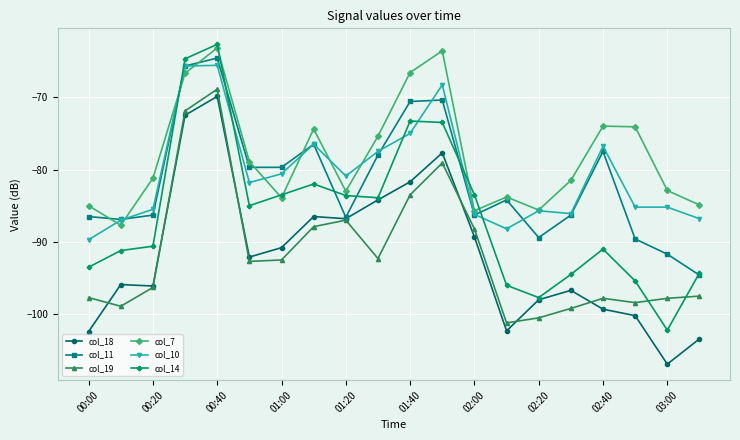

What is the value of the col_11 point at the 19th from the left?

-91.7